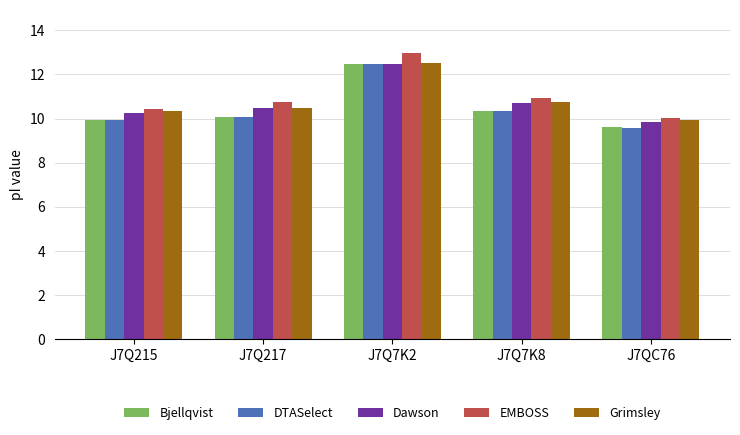

Is it true that Bjellqvist equals 3.0 at J7Q7K2?

False